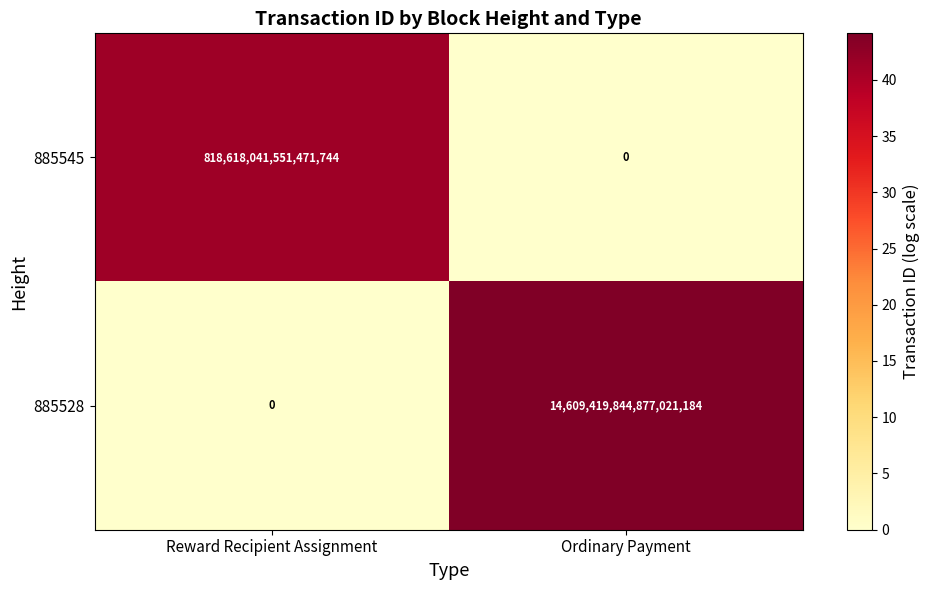

At which label does 885528 reach its peak?

Ordinary Payment